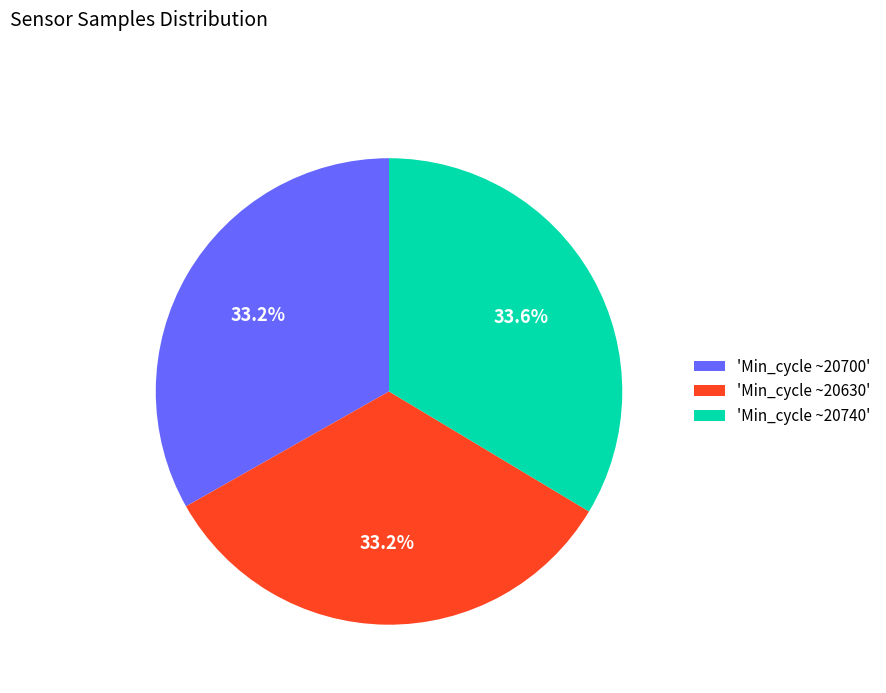

Approximately how many times larger is the value at 'Min_cycle ~20630' compared to 'Min_cycle ~20700'?

1.0